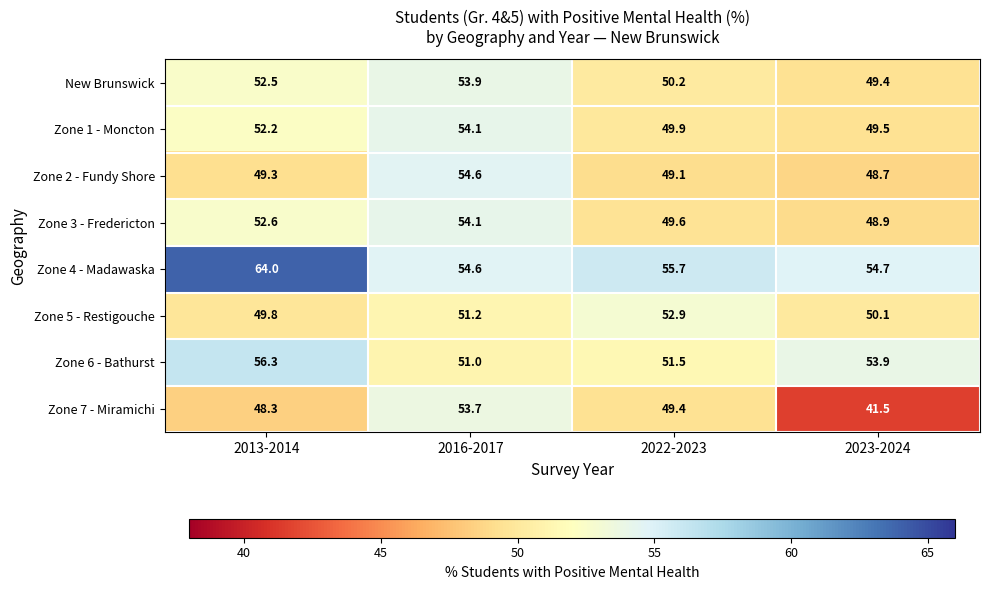

Is it true that Zone 4 - Madawaska equals 76.4 at 2023-2024?

False